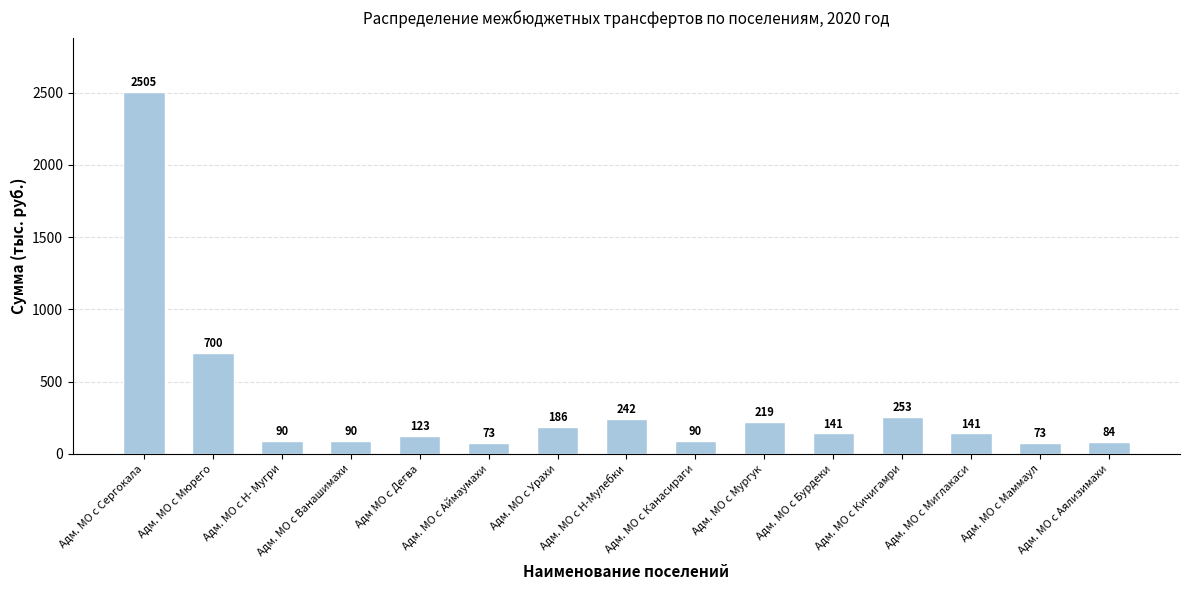

The chart shows a value of 85 at Адм. МО с Кичигамри. True or false?

False